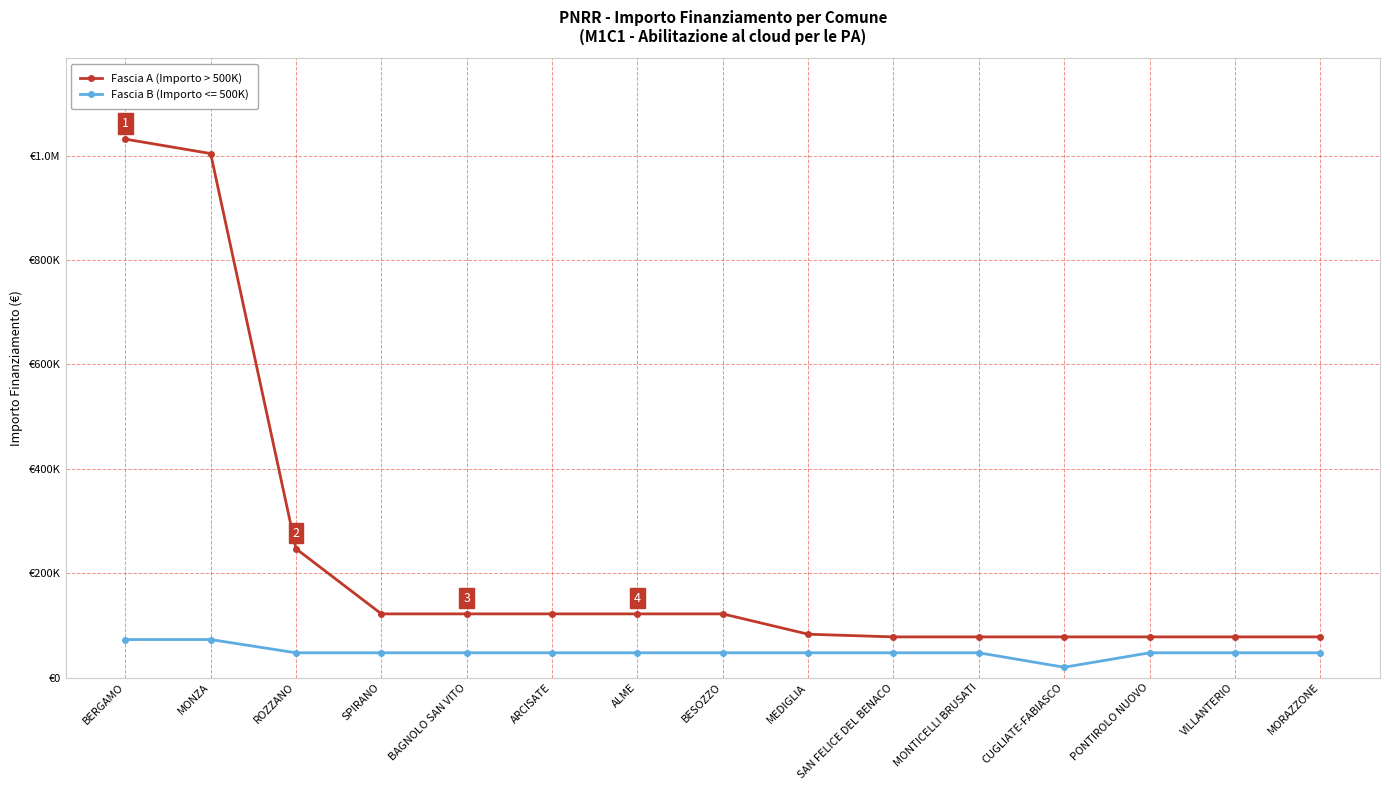

What are all the series names shown in the legend?

Fascia A (Importo > 500K), Fascia B (Importo <= 500K)